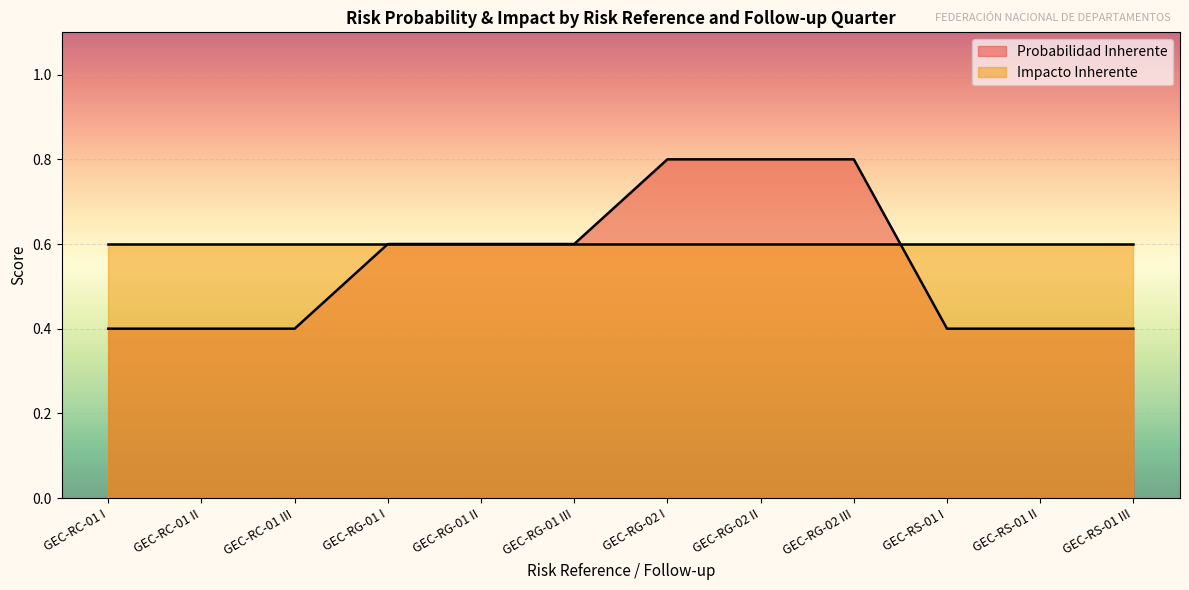

True or false: the data shows 0.3 at GEC-RG-02 II.

False